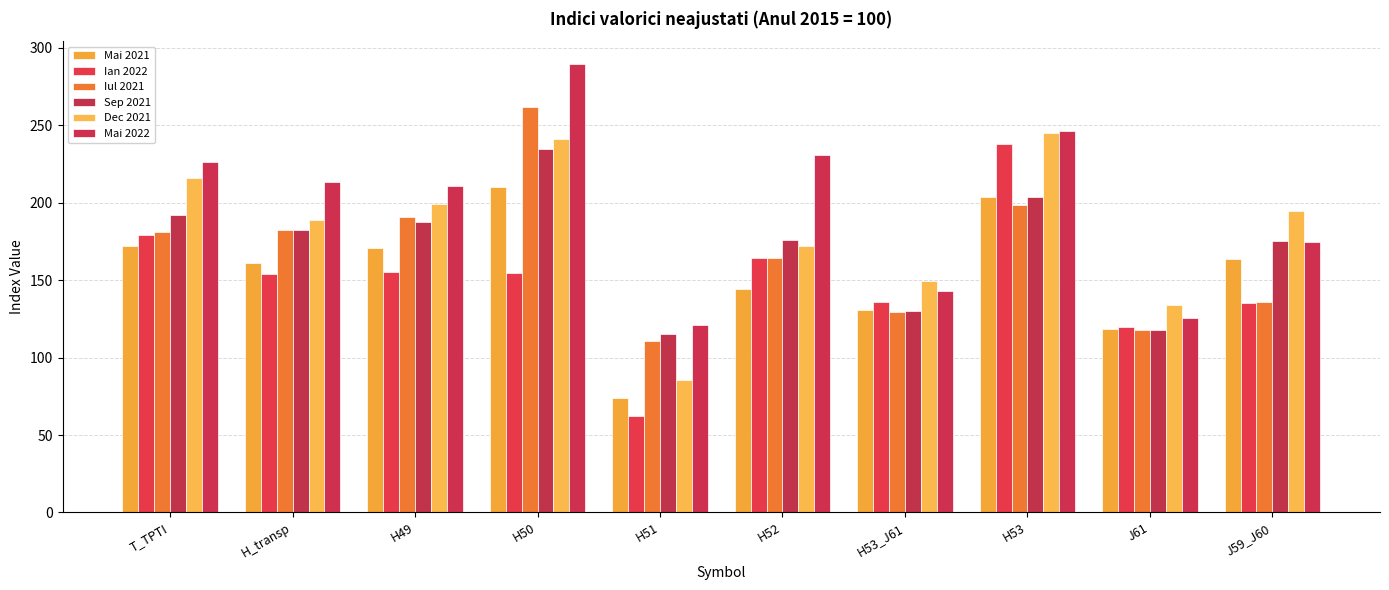

What is the total value across all series at J59_J60?

979.8